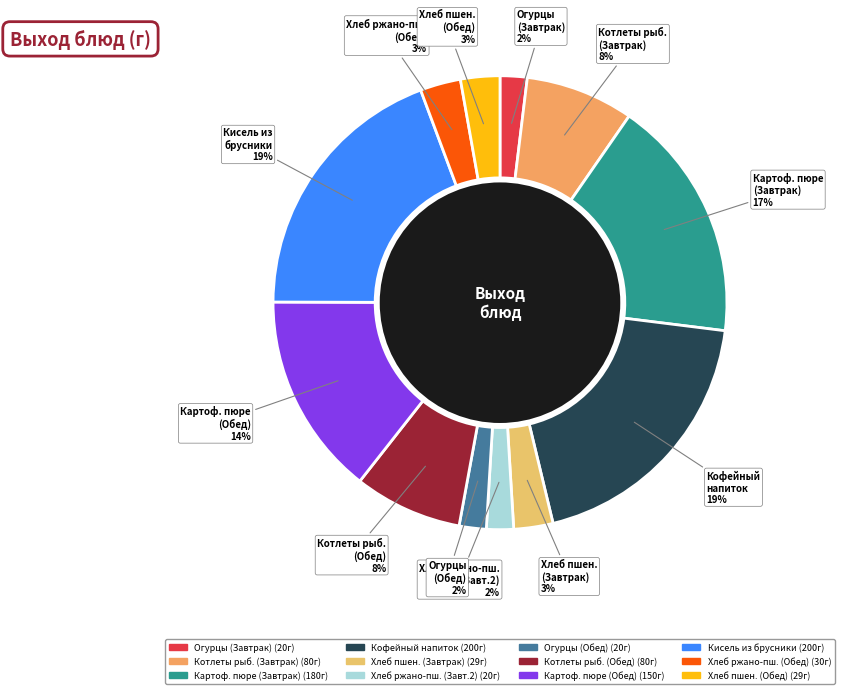

How many segments does this pie chart have?

12